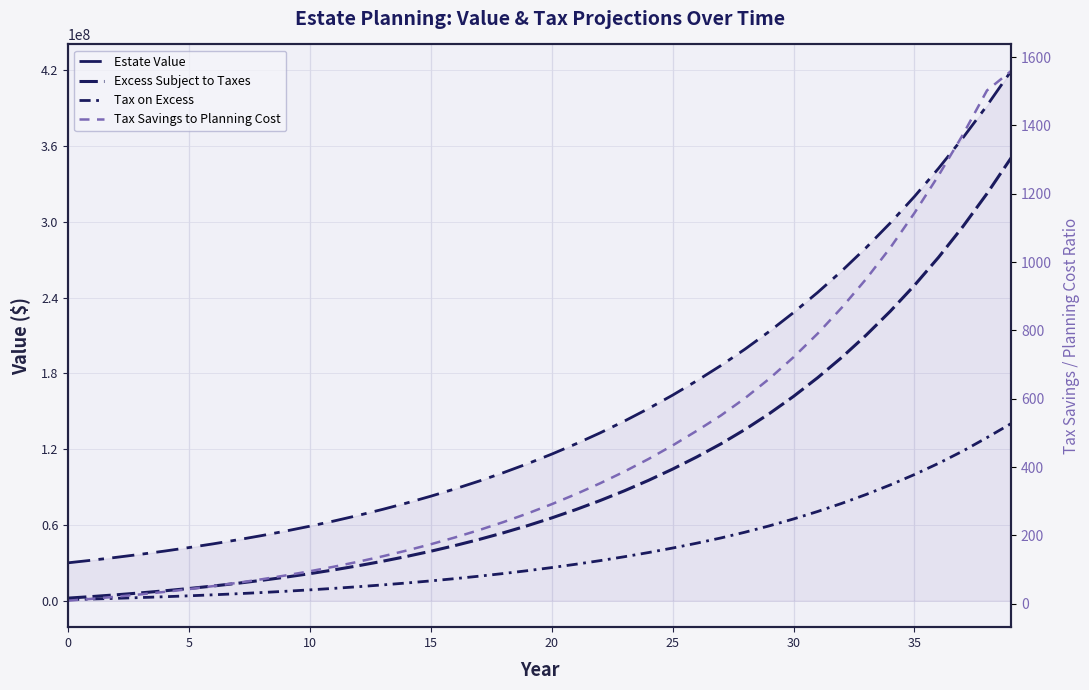

At which category does the chart reach its peak across all series?

39